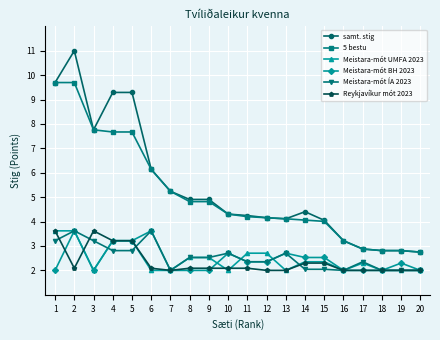

True or false: Reykjavíkur mót 2023 and samt. stig cross at least once.

False